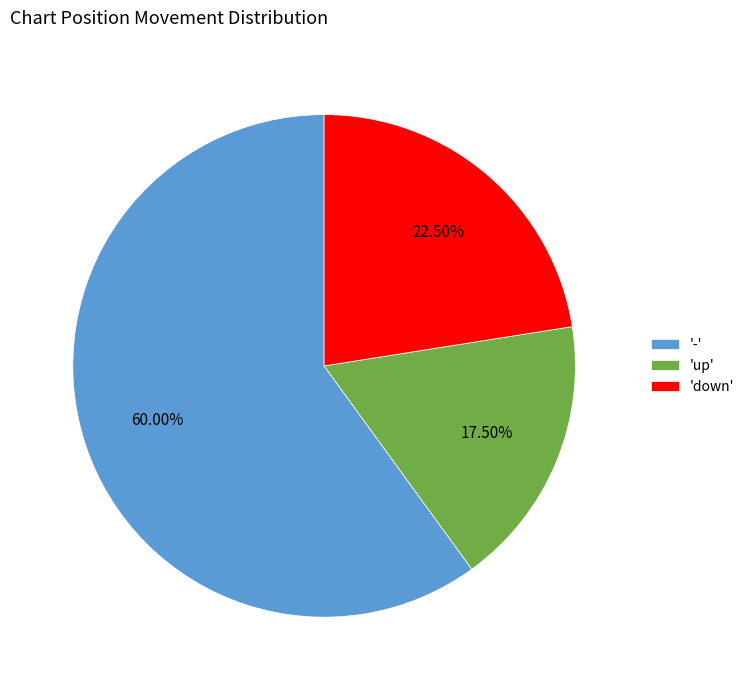

What is the ratio of the value at '-' to the value at 'up'?

3.4